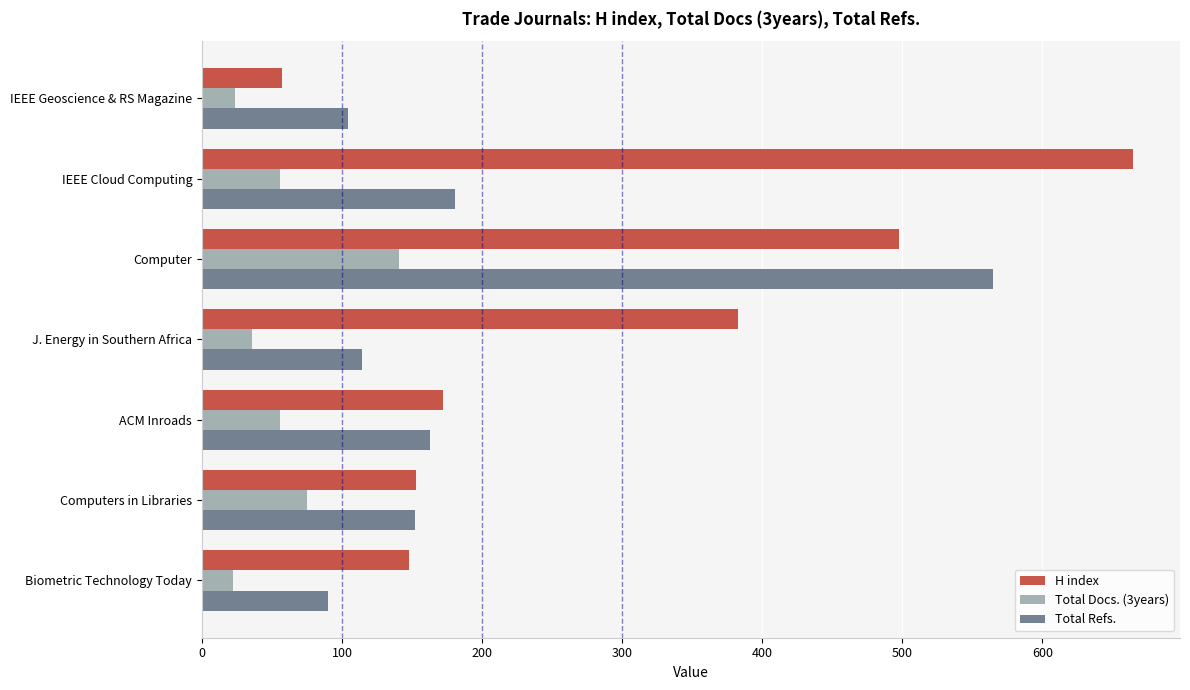

Which category has the highest value in the Total Docs. (3years) series?

Computer